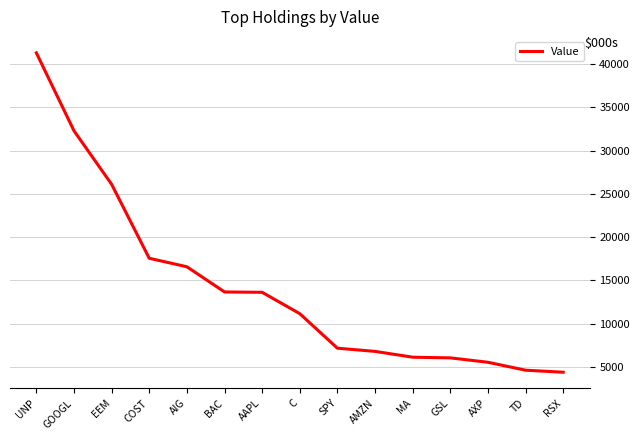

At which category does the chart reach its peak across all series?

UNP